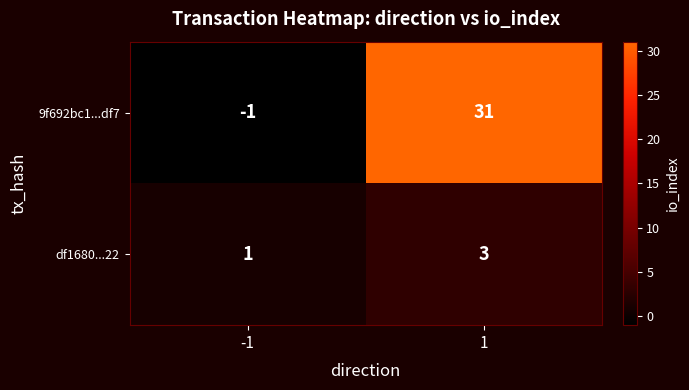

What is the average value of the 9f692bc1...df7 series?

15